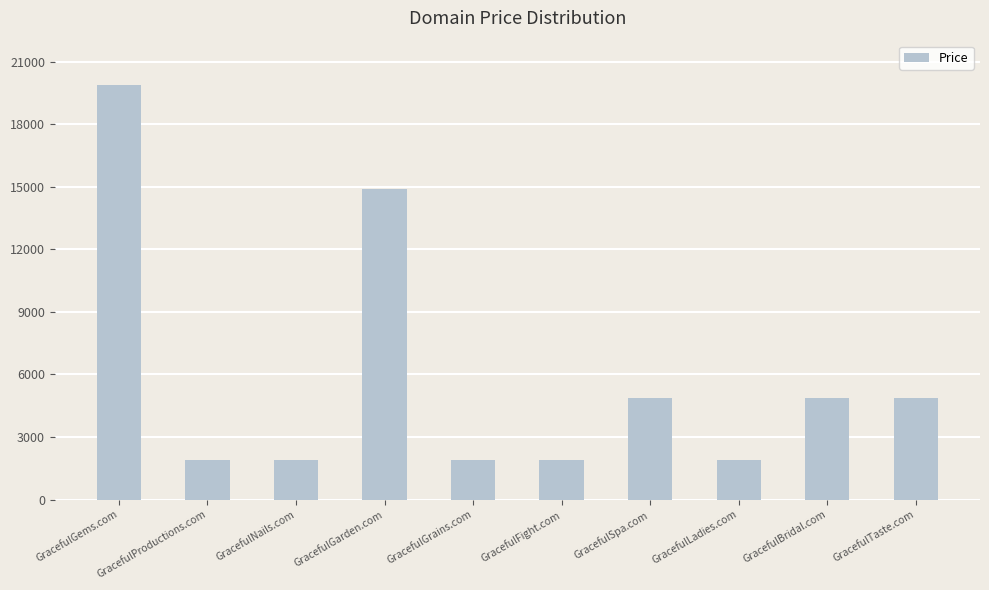

Is it true that the value at GracefulGarden.com is 14888?

True